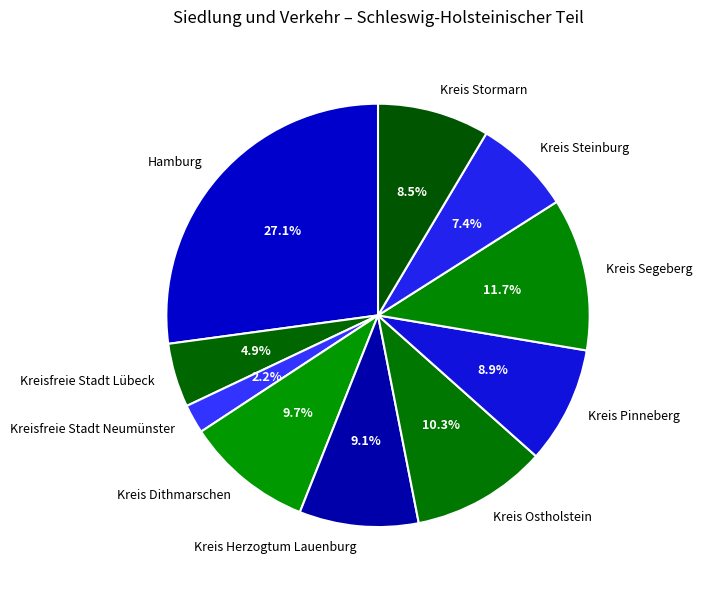

How many segments does this pie chart have?

10